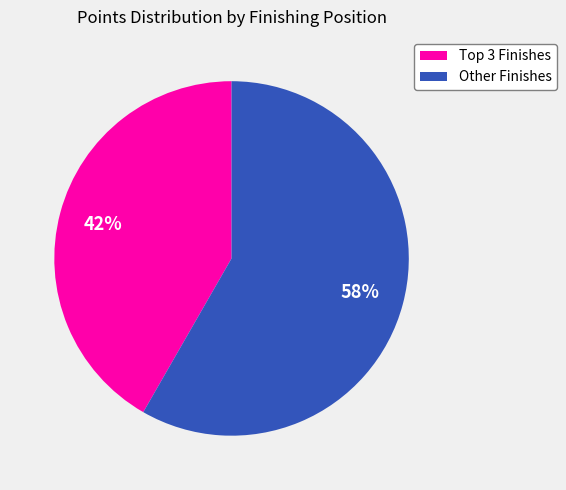

What is the smallest slice in the pie chart?

Top 3 Finishes